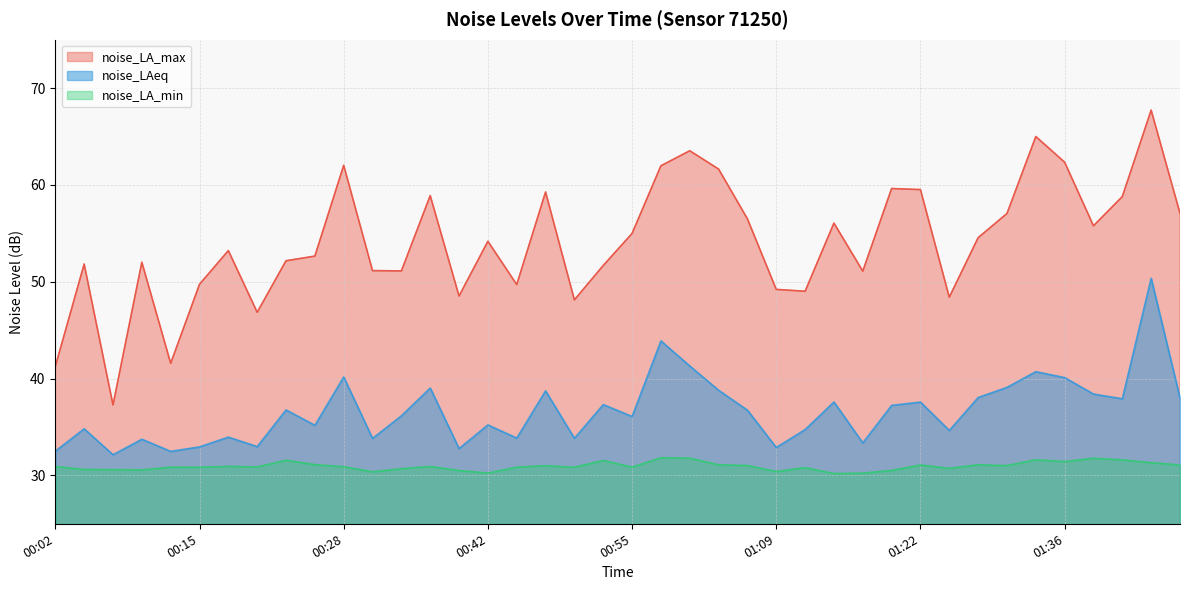

What position from the right is 00:36?

27